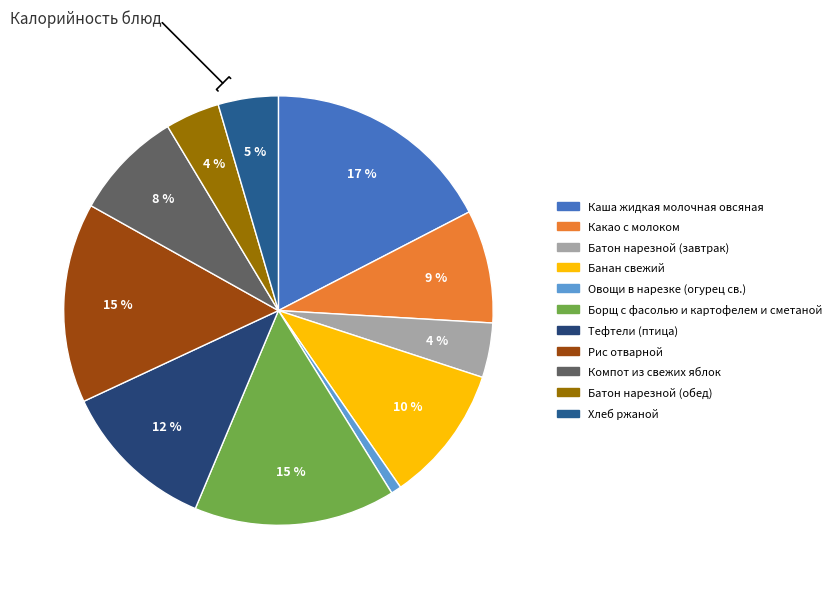

Rank the categories by value from lowest to highest.

Овощи в нарезке (огурец св.), Батон нарезной (обед), Батон нарезной (завтрак), Хлеб ржаной, Компот из свежих яблок, Какао с молоком, Банан свежий, Тефтели (птица), Рис отварной, Борщ с фасолью и картофелем и сметаной, Каша жидкая молочная овсяная